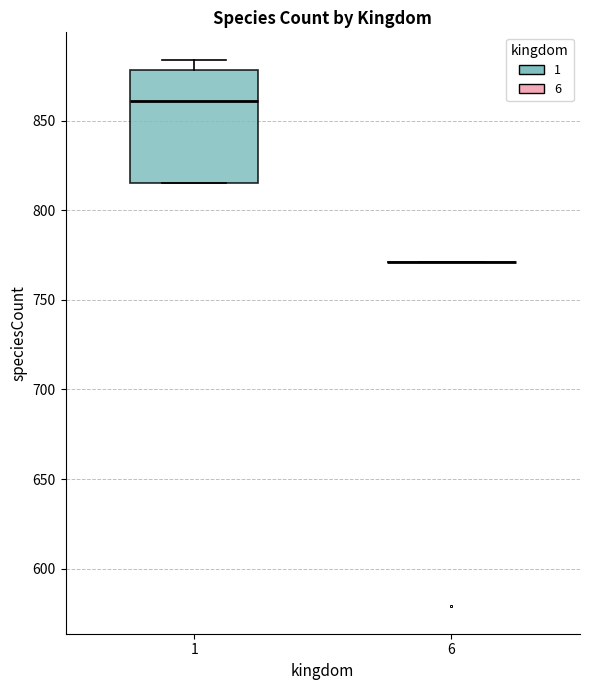

Where is the upper edge of the box at x = 1 on the y-axis? The values are not printed on the chart, so give them approximately, as read against the axis.

880